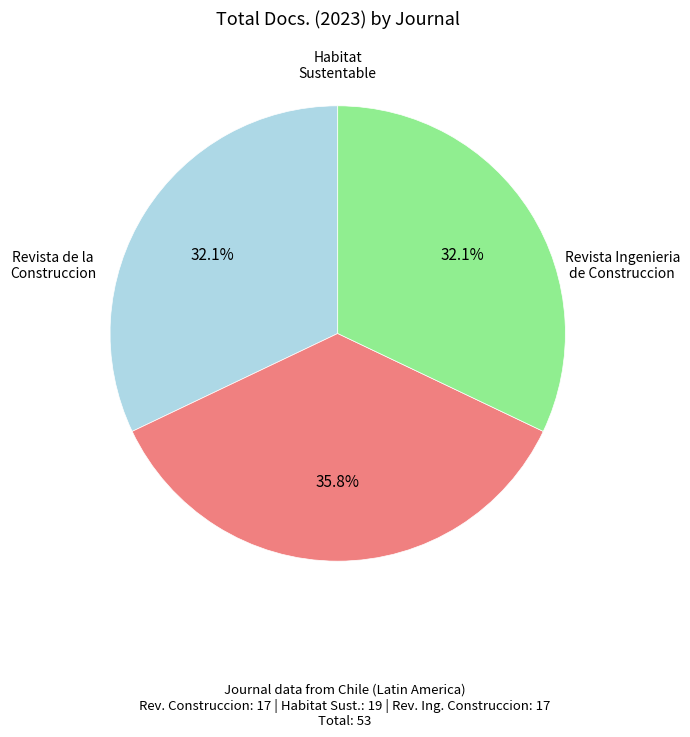

Does any single category account for the majority?

No